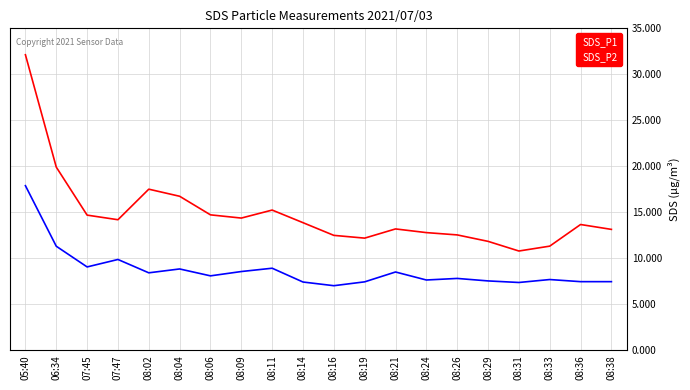

True or false: SDS_P1 and SDS_P2 cross at least once.

False